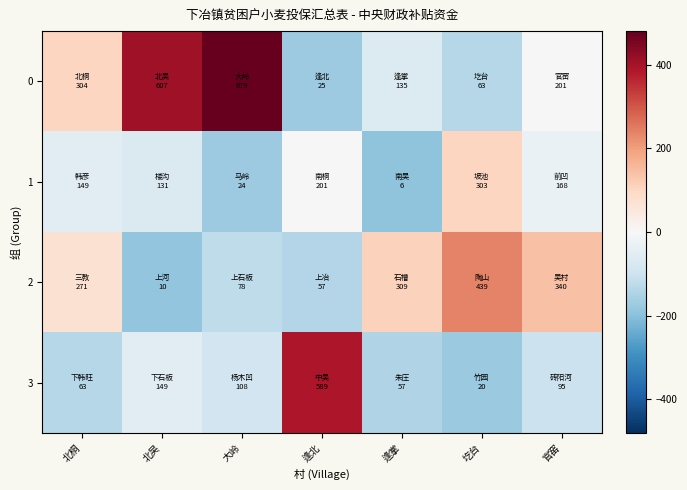

Reading left to right, transcribe all the data shown in this chart.

0: 北桐=104.9	北吴=407.6	大岭=479.9	逢北=-174.4	逢掌=-64.7	圪台=-135.9	官窑=1.6
1: 北桐=-50.2	北吴=-68.6	大岭=-175.1	逢北=2.1	逢掌=-192.9	圪台=103.9	官窑=-30.9
2: 北桐=72.0	北吴=-189.4	大岭=-121.5	逢北=-142.1	逢掌=109.3	圪台=239.5	官窑=140.6
3: 北桐=-136.5	北吴=-50.3	大岭=-91.6	逢北=389.2	逢掌=-142.5	圪台=-179.4	官窑=-104.6